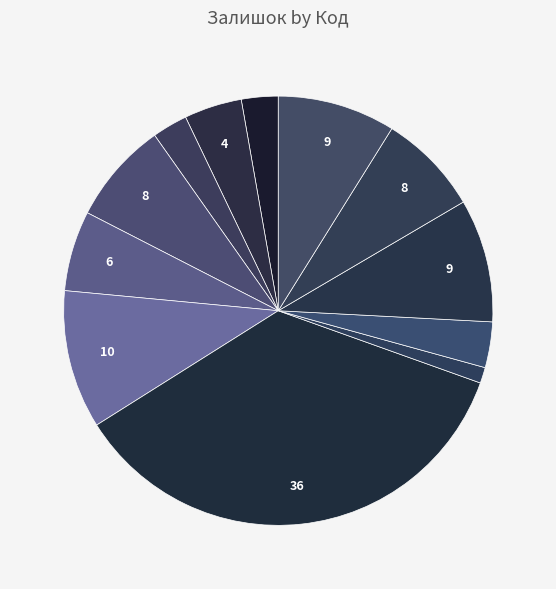

How many segments does this pie chart have?

12